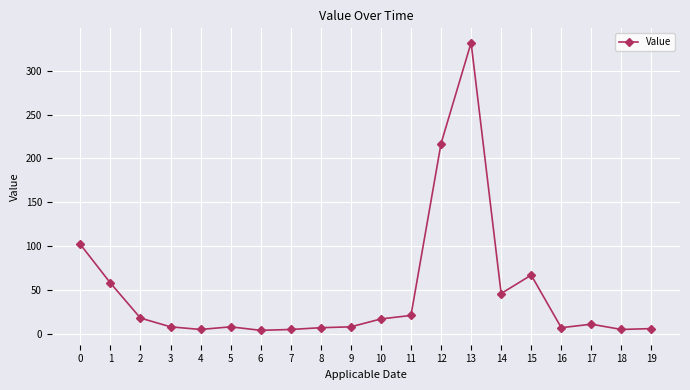

True or false: there are more than 2 points higher than both neighbors.

True